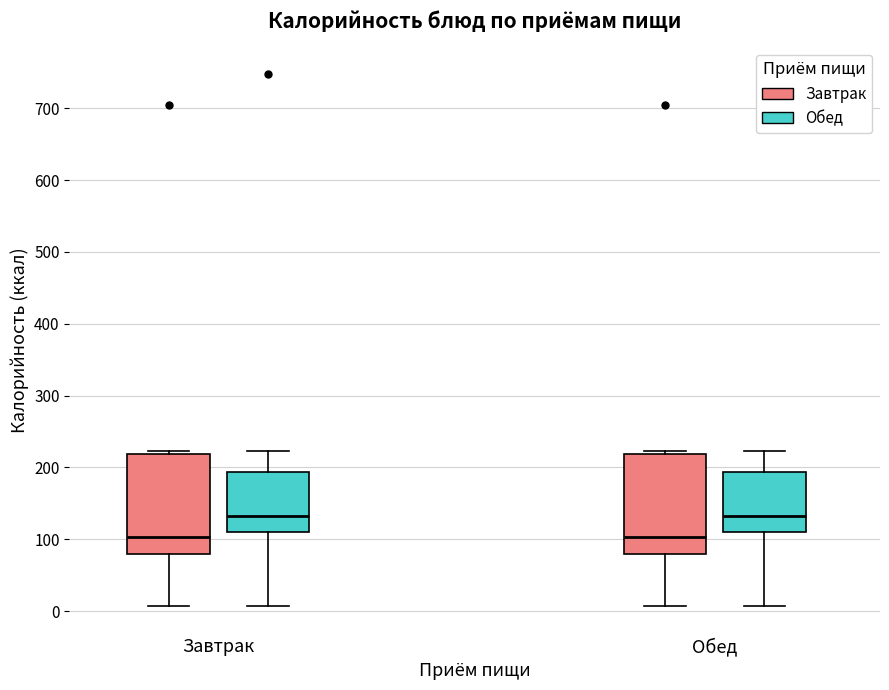

Reading left to right, read every box against the y-axis: the position of its median line, the range the box covers, and the ends of its whiskers. The values are not printed on the chart, so give them approximately, as read against the axis.

Завтрак (Завтрак): median 100, box 80 to 220, whiskers 10 to 220 (just above the box's upper edge)
Завтрак (Обед): median 130, box 110 to 190, whiskers 10 to 220
Обед (Завтрак): median 100, box 80 to 220, whiskers 10 to 220 (just above the box's upper edge)
Обед (Обед): median 130, box 110 to 190, whiskers 10 to 220